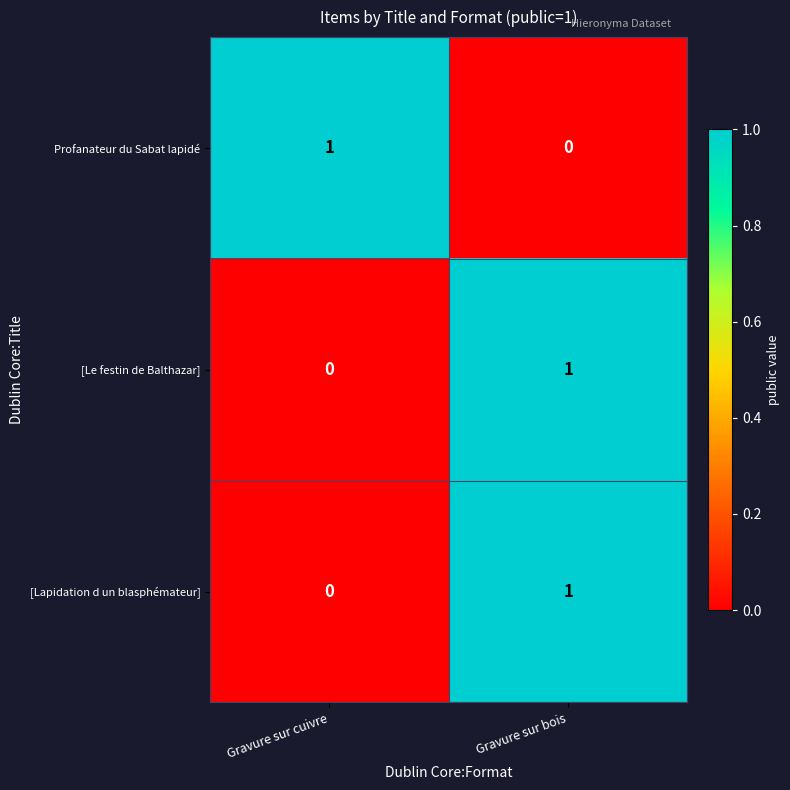

At which category is the sum across all series the highest?

Gravure sur bois